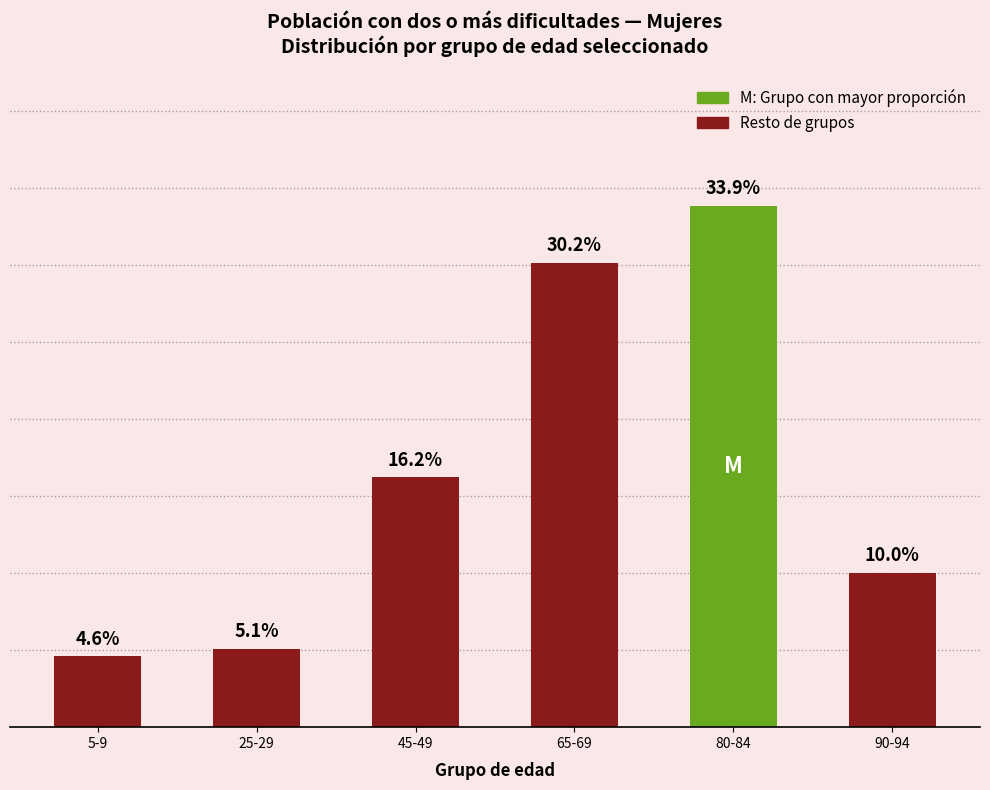

Between 65-69 and 90-94, which is larger?

65-69